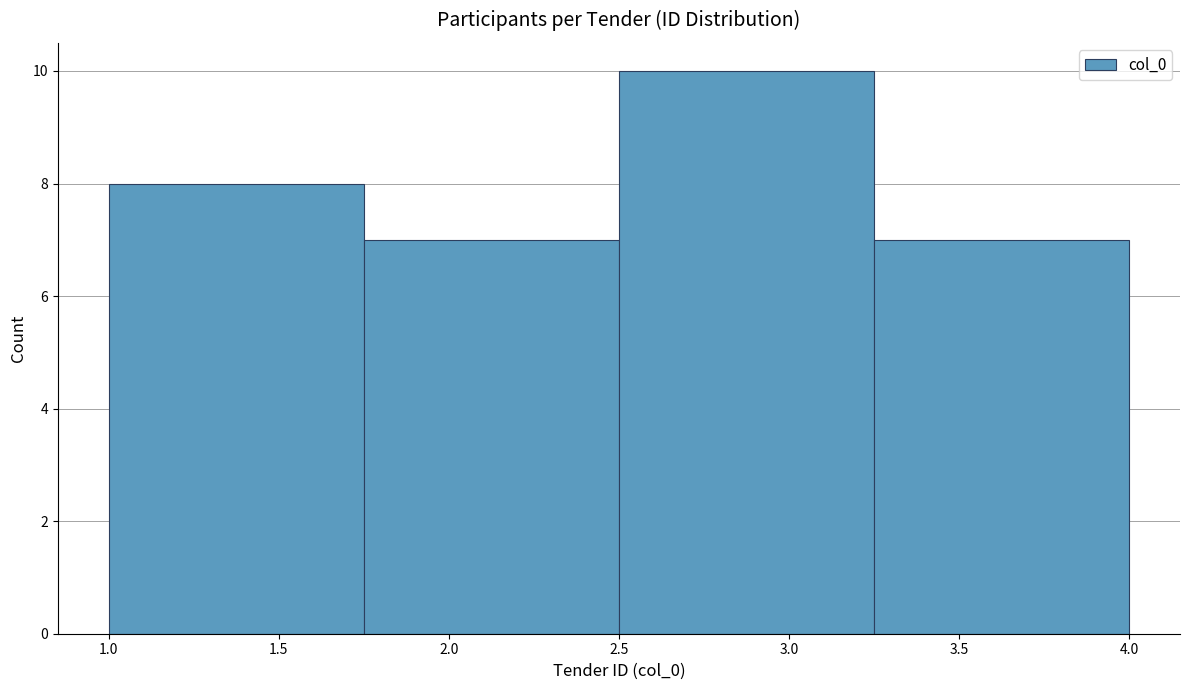

Over which range of the x-axis is the bar tallest?

2.50 to 3.25